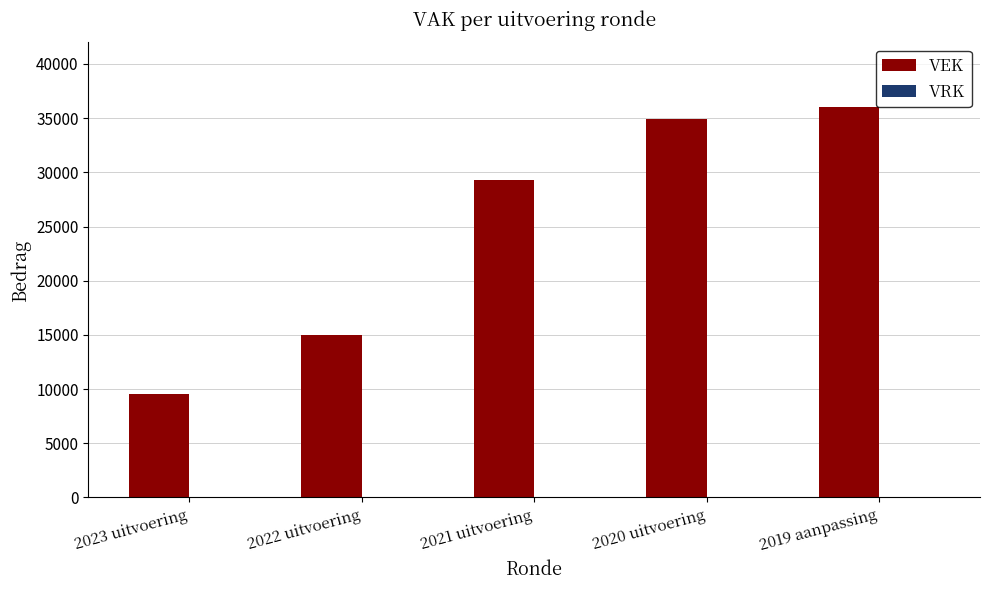

Approximately how many times larger is the value at 2022 uitvoering compared to 2021 uitvoering?

0.5